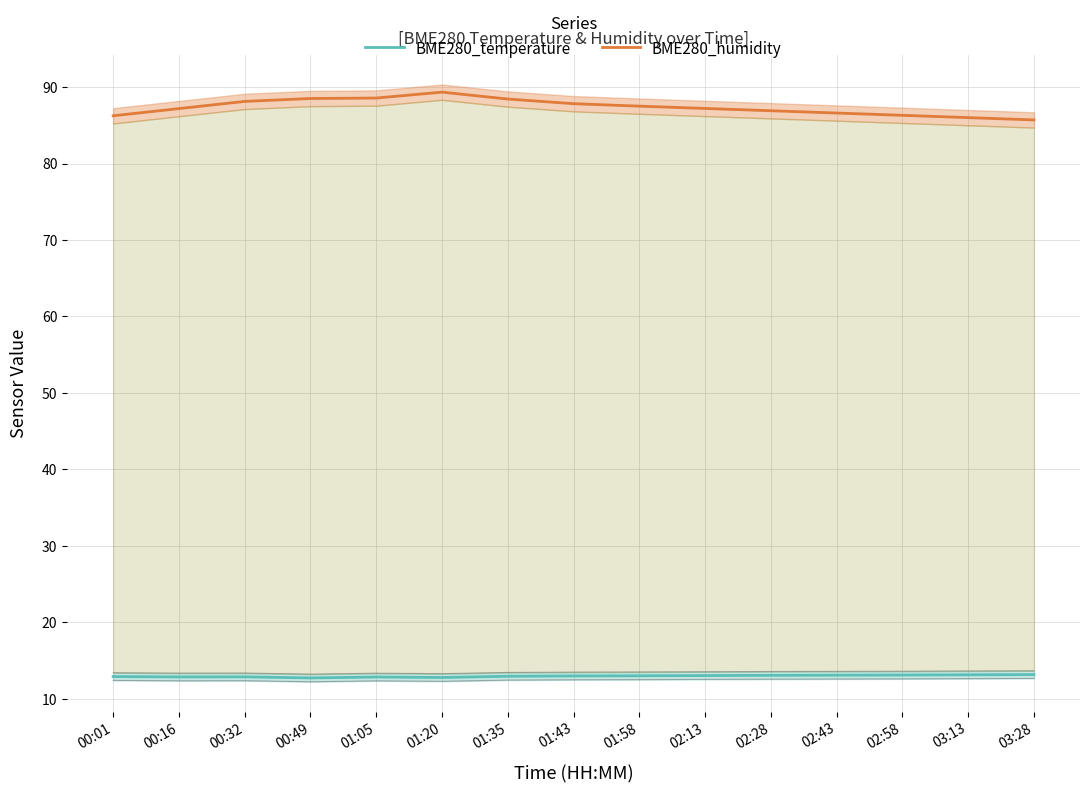

True or false: BME280_temperature has more than 2 points higher than both neighbors.

False